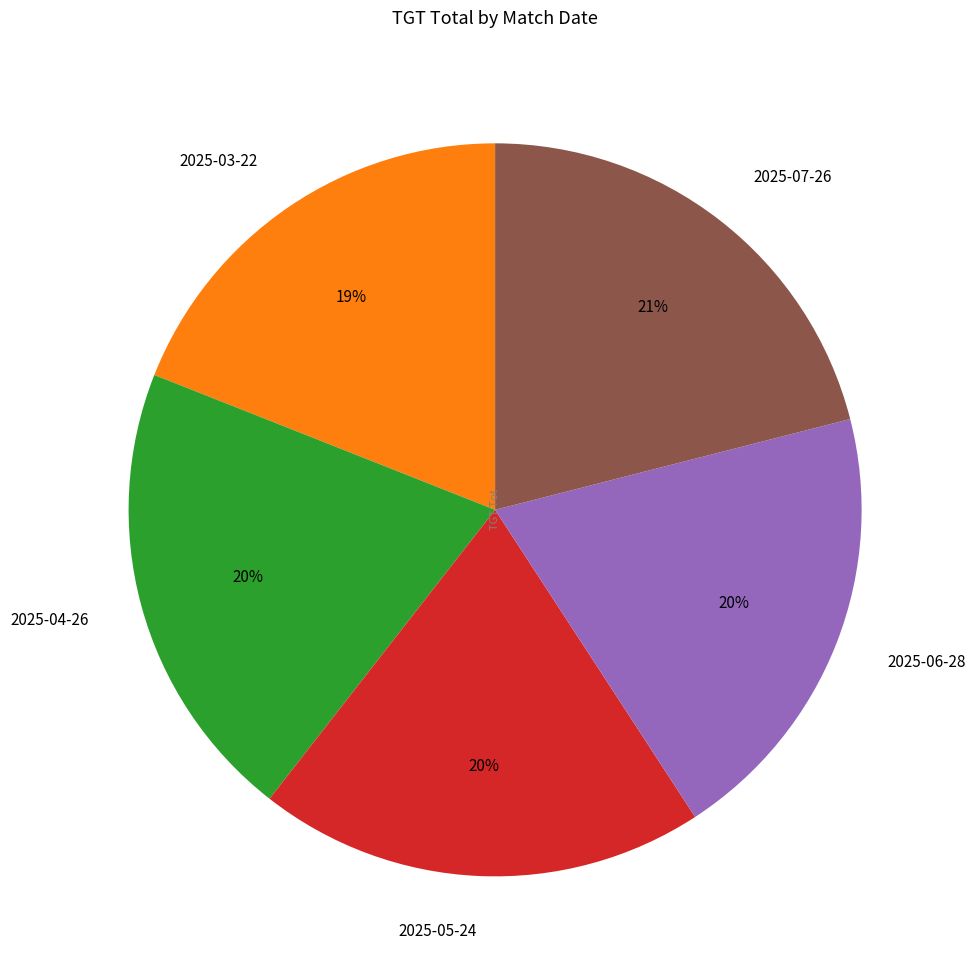

To the nearest percent, what is the difference between the 2025-05-24 and 2025-07-26 slice percentages?

1%